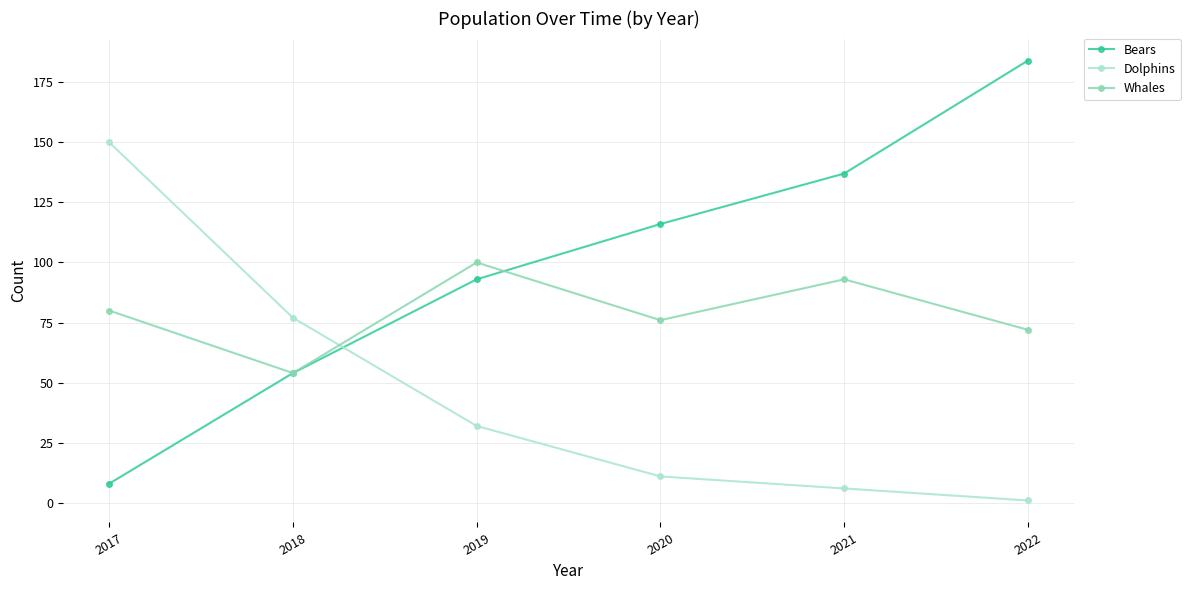

How many data points does each series have?

6